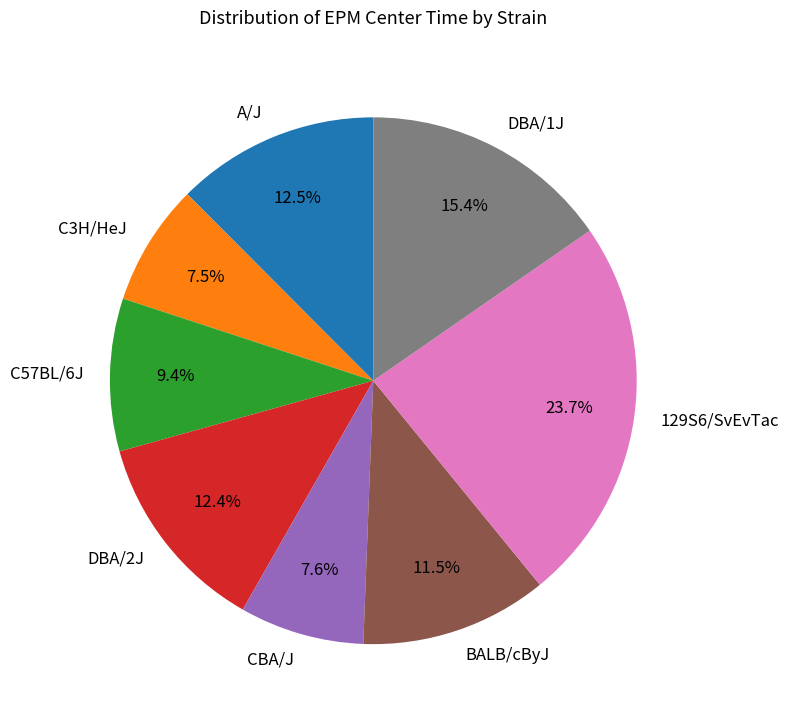

To the nearest percent, what is the average slice percentage?

12%